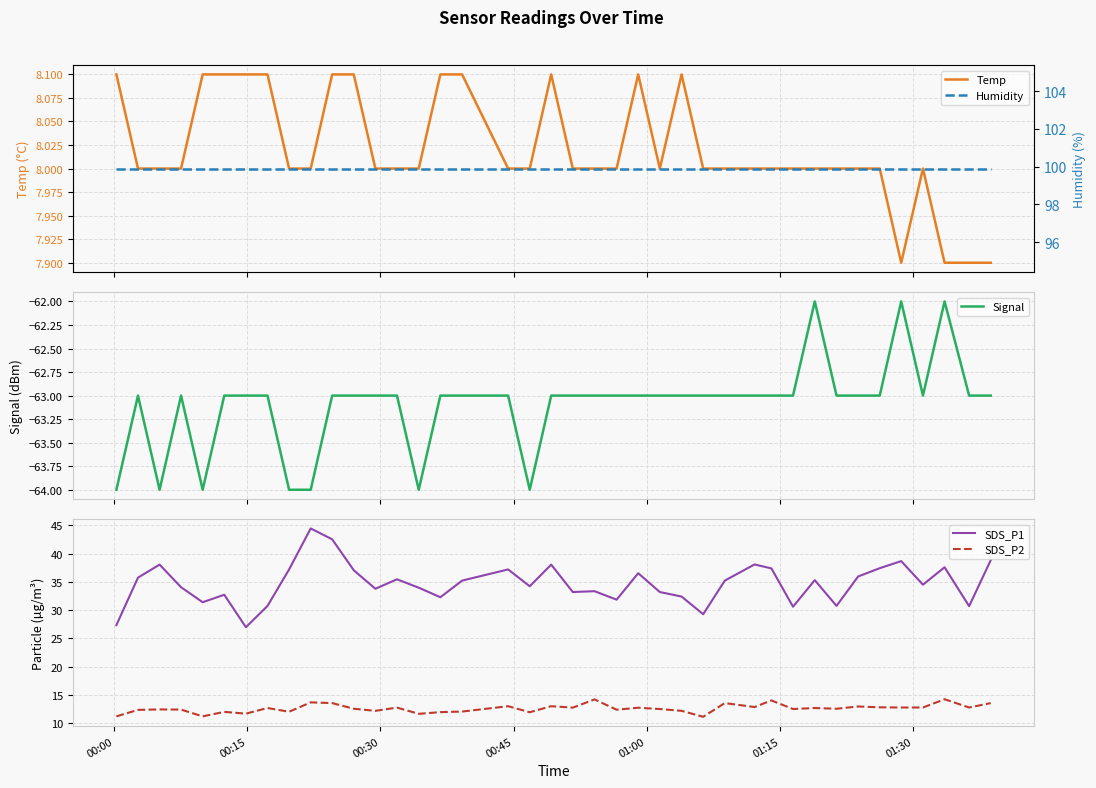

True or false: SDS_P2 and SDS_P1 intersect in this chart.

False